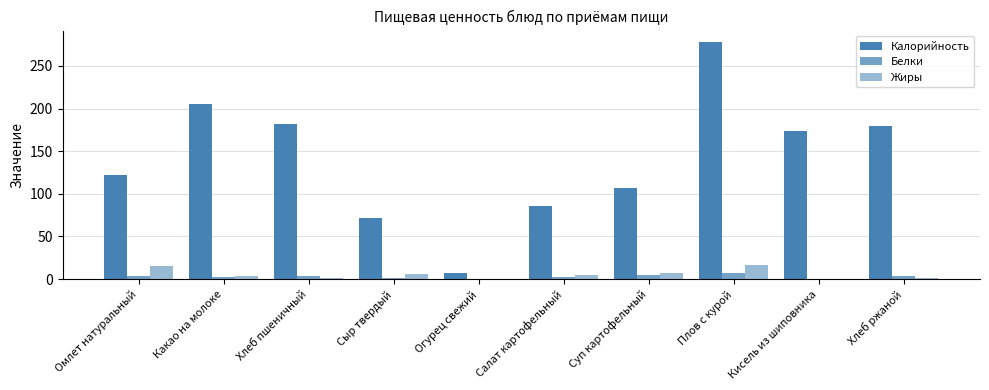

Does the chart contain stacked bars?

No